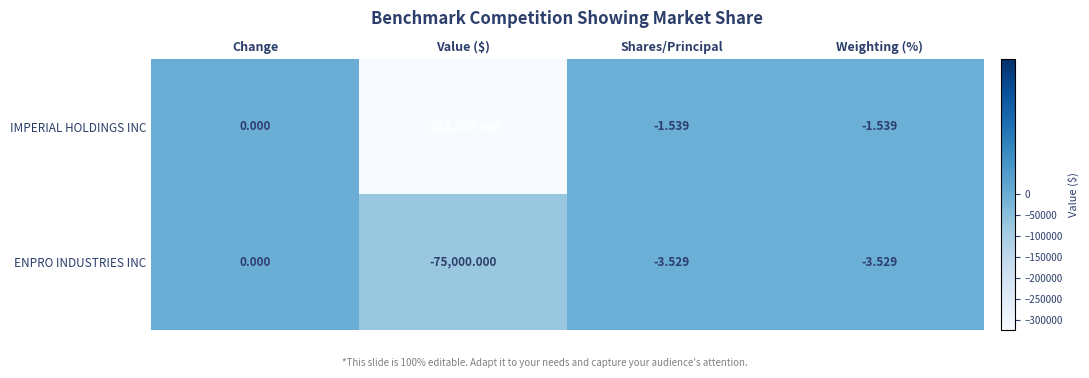

Which series has the largest range (max minus min)?

IMPERIAL HOLDINGS INC